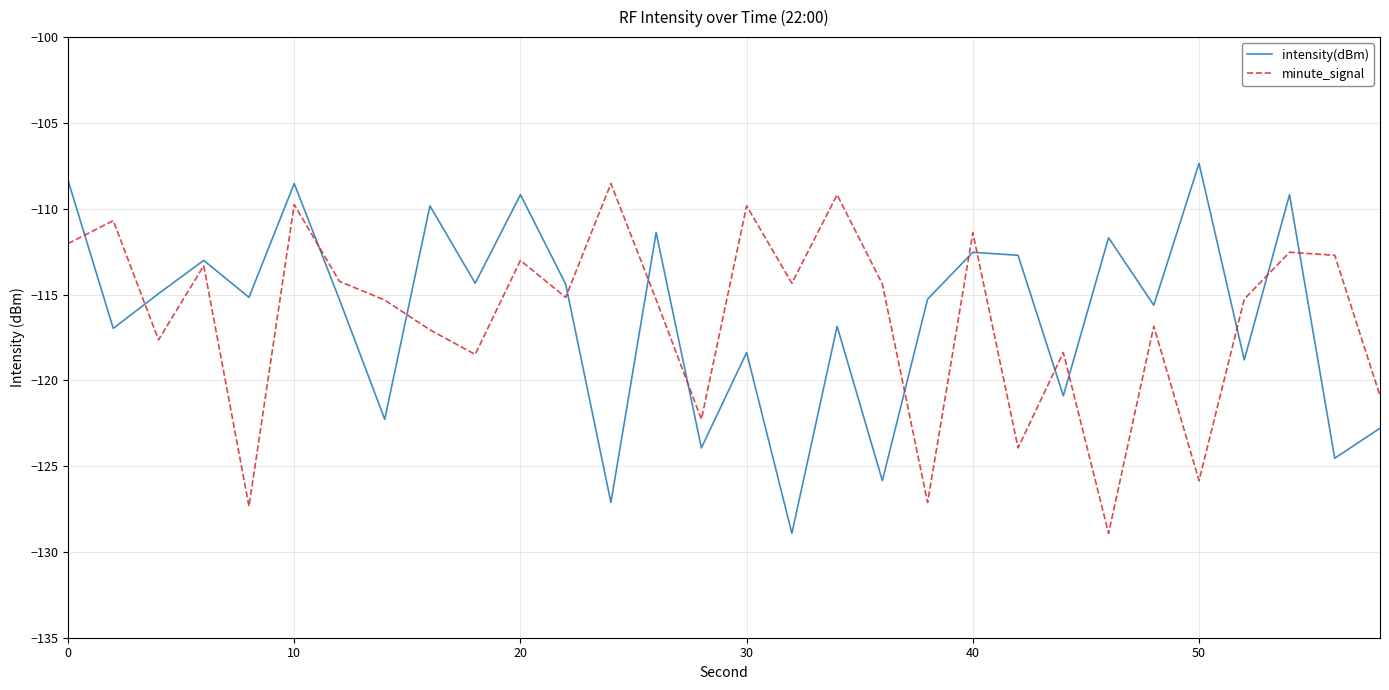

What is the maximum value shown in the chart?

-107.4